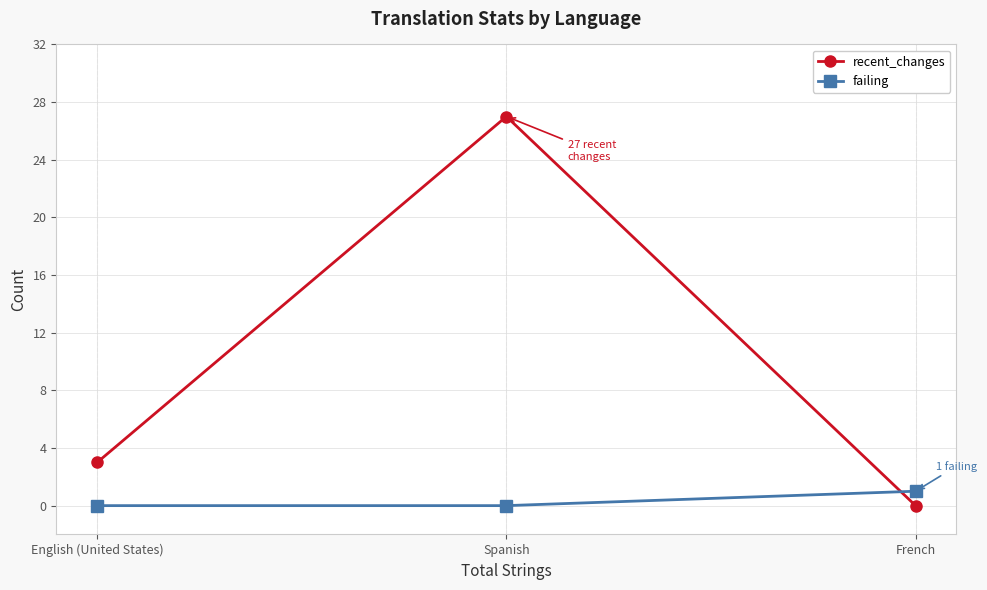

What is the difference between the maximum and minimum values in the recent_changes series?

27